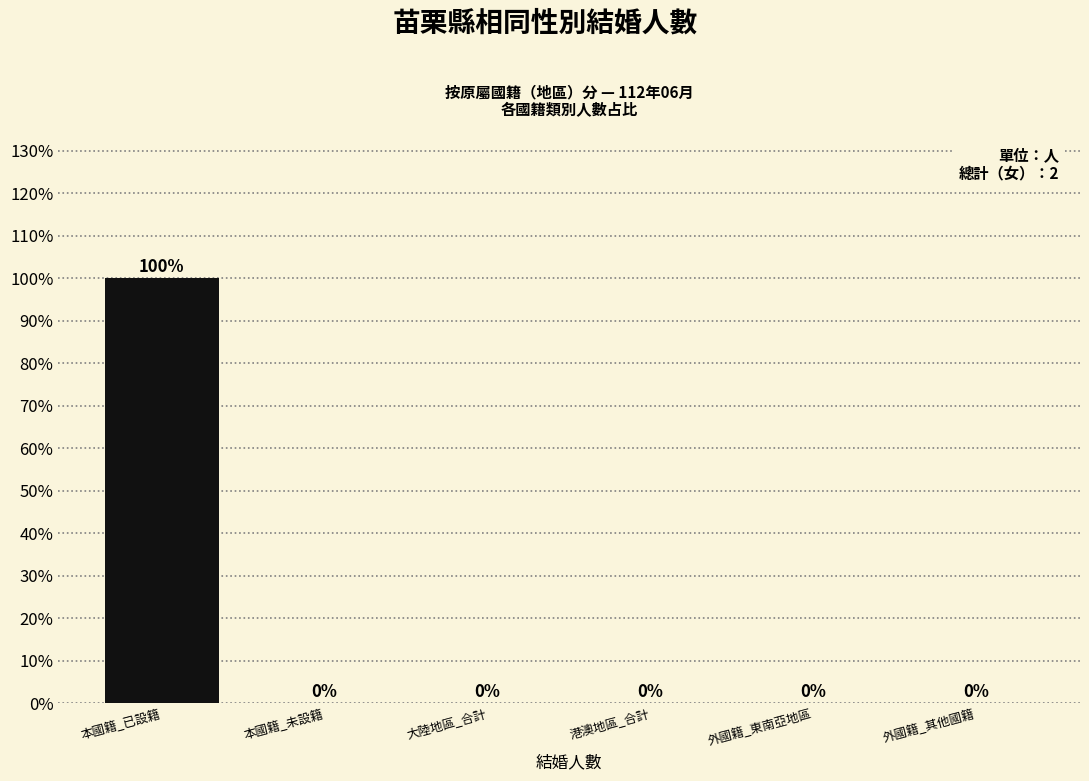

Reading right to left, list all the values displayed in this chart.

外國籍_其他國籍=0	外國籍_東南亞地區=0	港澳地區_合計=0	大陸地區_合計=0	本國籍_未設籍=0	本國籍_已設籍=100